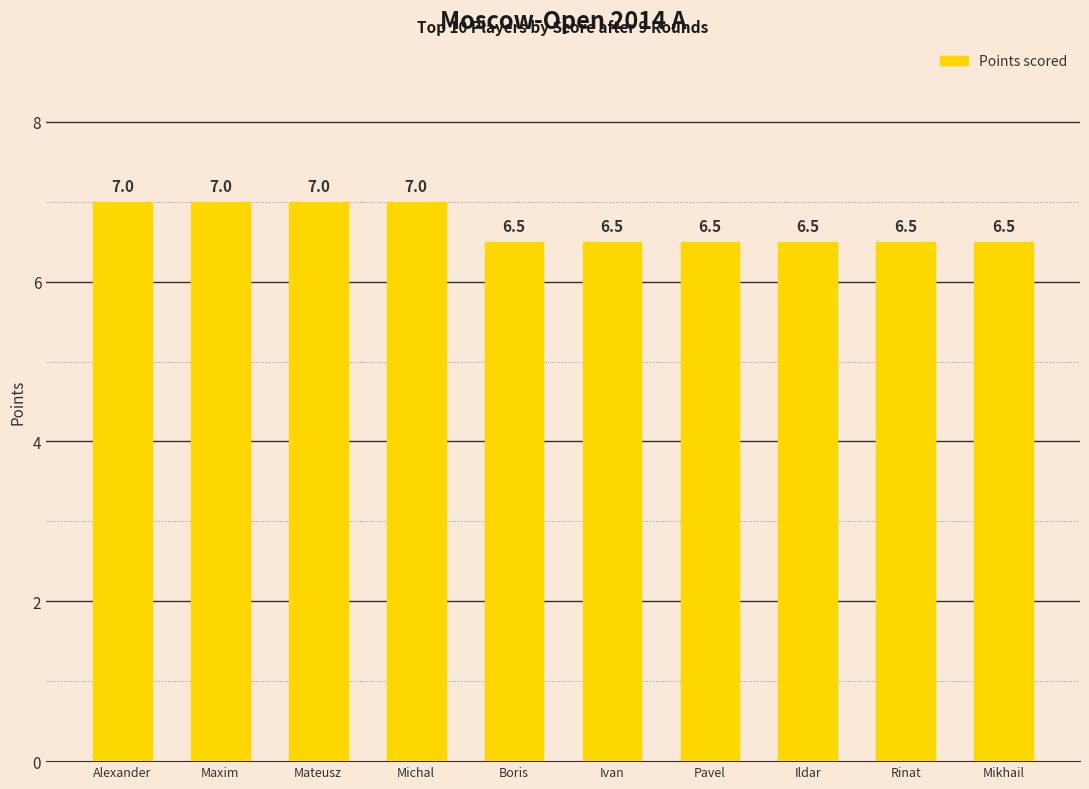

What is the difference between the second highest and minimum values?

0.5